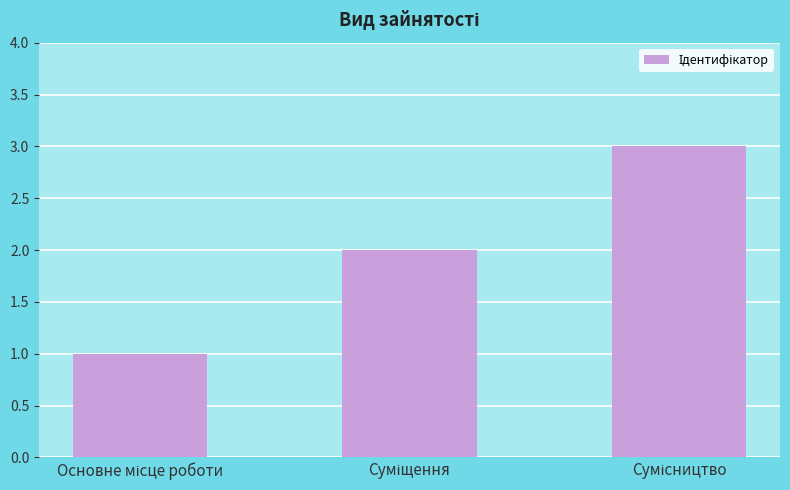

What is the sum of all values?

6